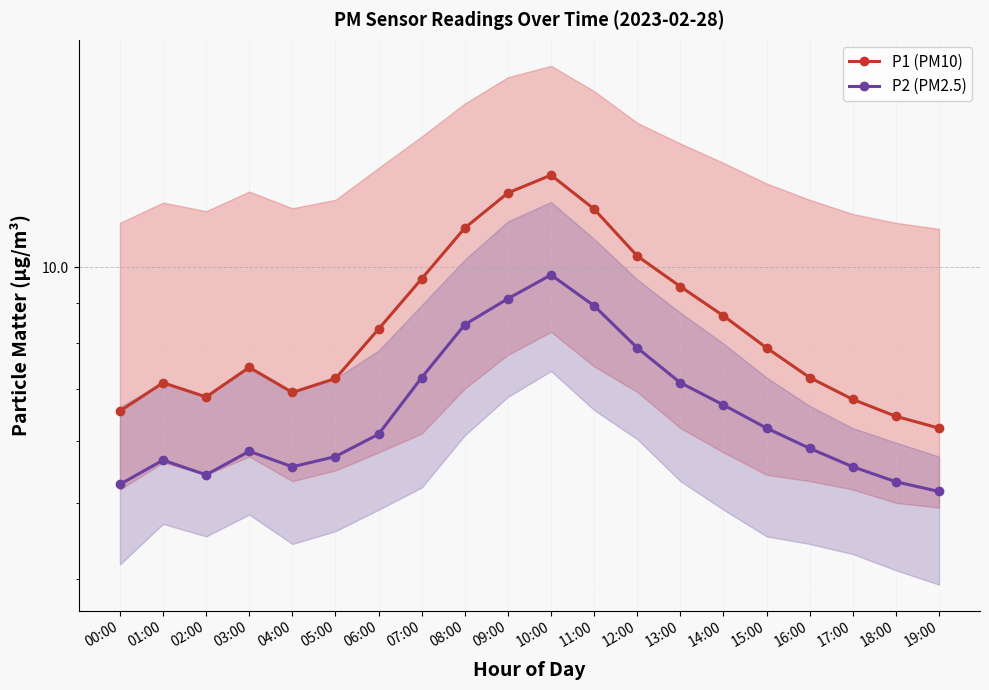

True or false: P1 (PM10) and P2 (PM2.5) cross at least once.

False